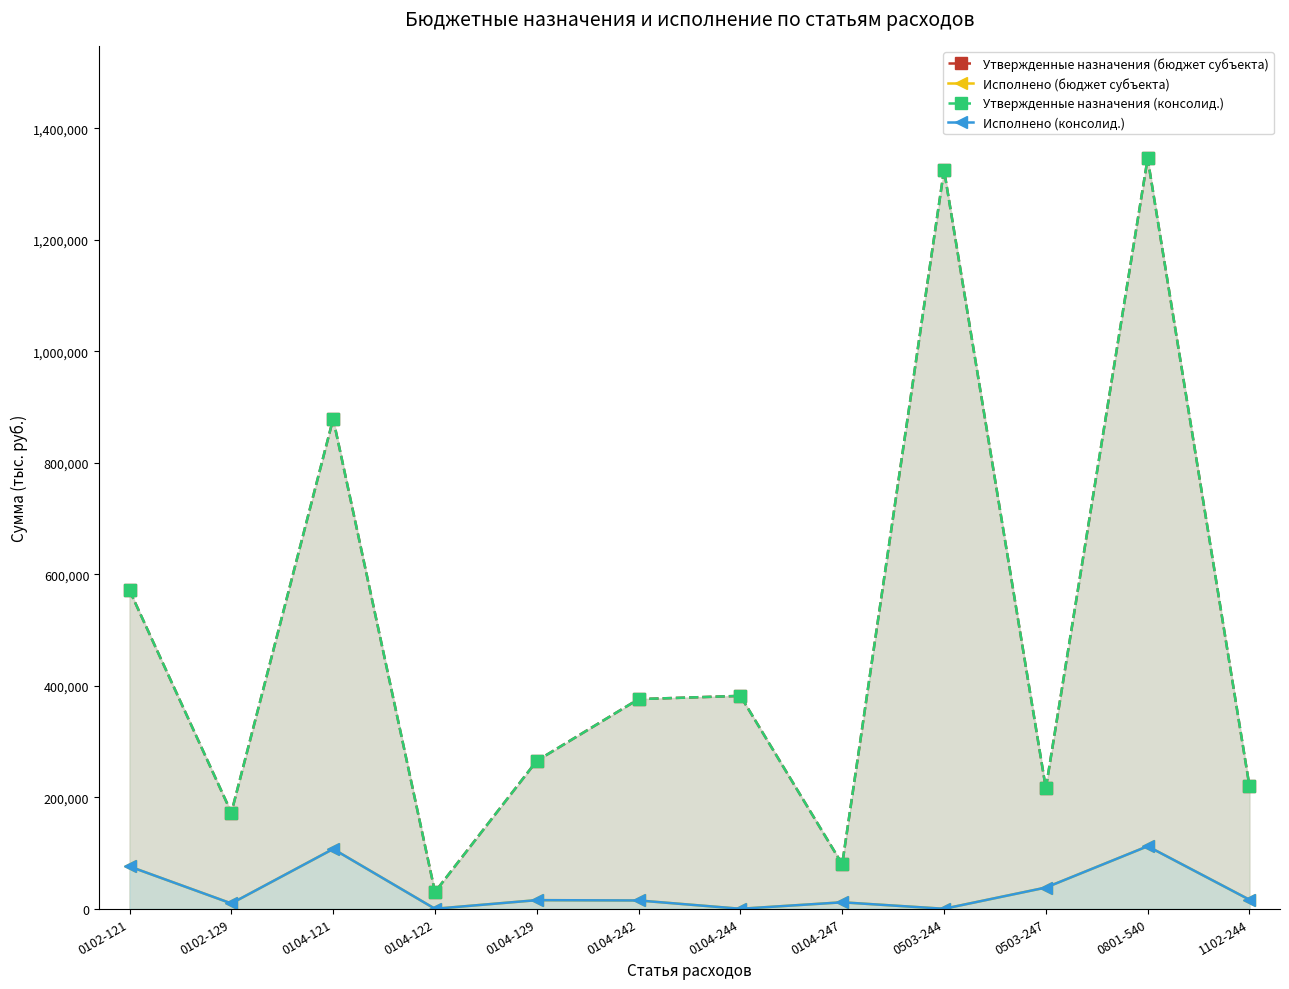

How many interior local peaks does the Исполнено (консолид.) series have?

4